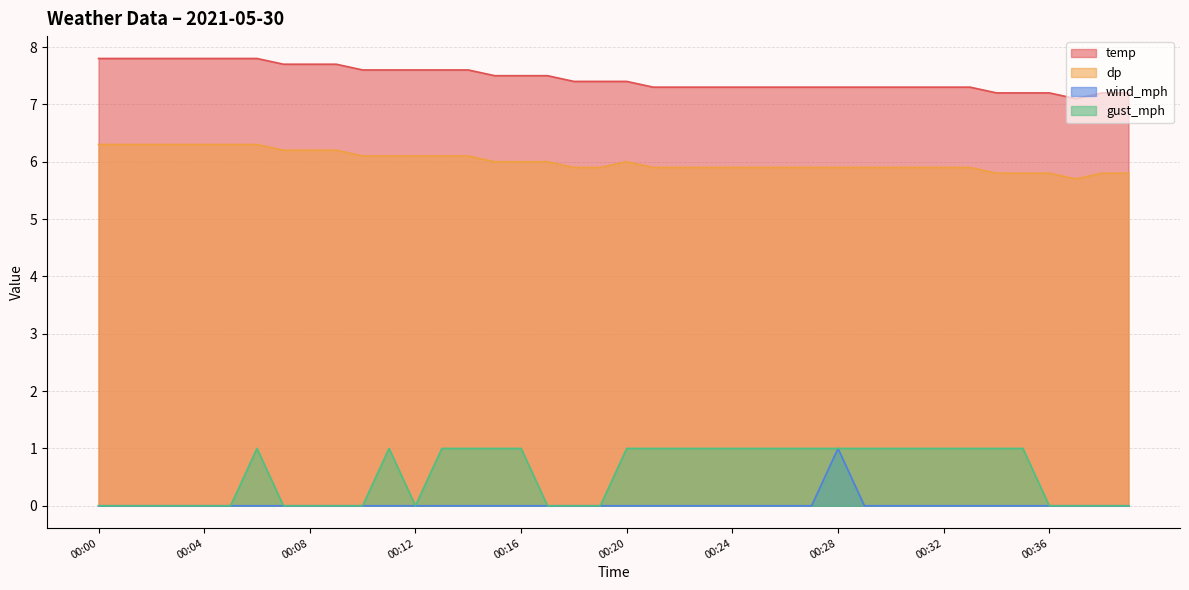

Which series has the largest range (max minus min)?

wind_mph